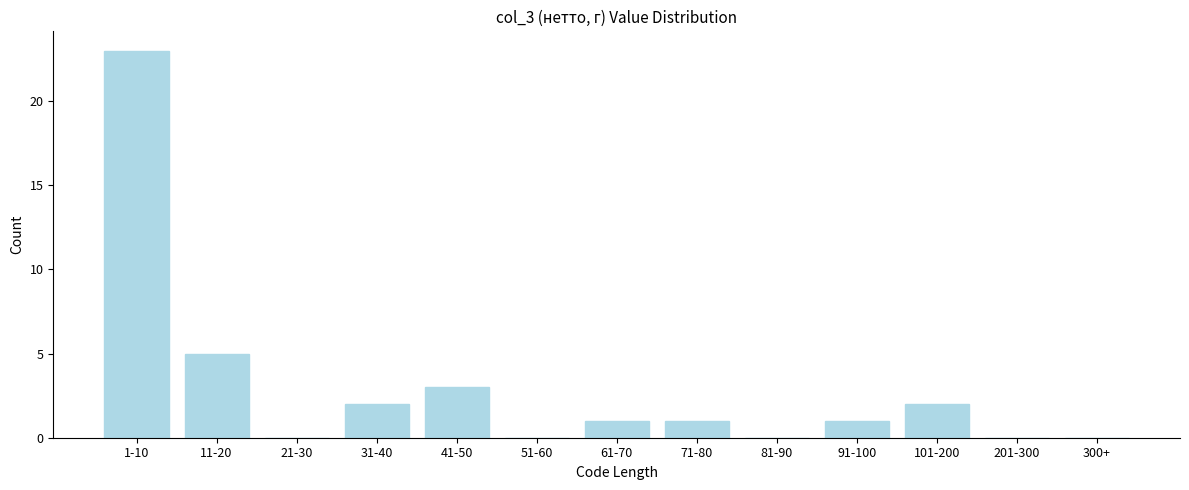

Reading right to left, what are all the values shown in this chart?

300+=0	201-300=0	101-200=2	91-100=1	81-90=0	71-80=1	61-70=1	51-60=0	41-50=3	31-40=2	21-30=0	11-20=5	1-10=23